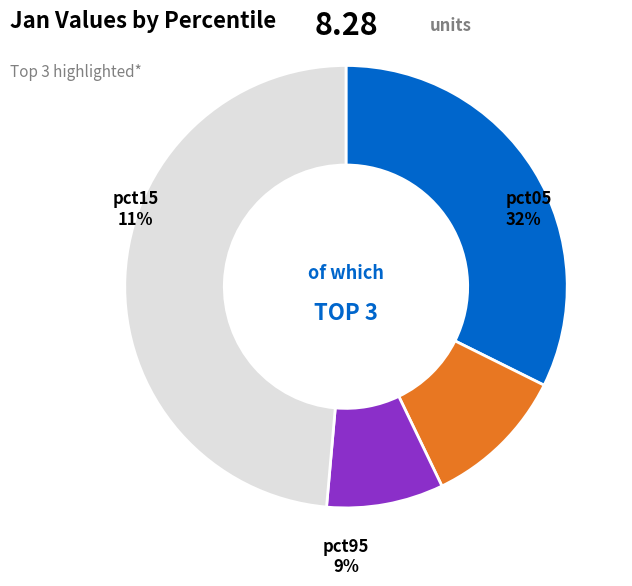

True or false: pct65 accounts for 1% of the total.

False